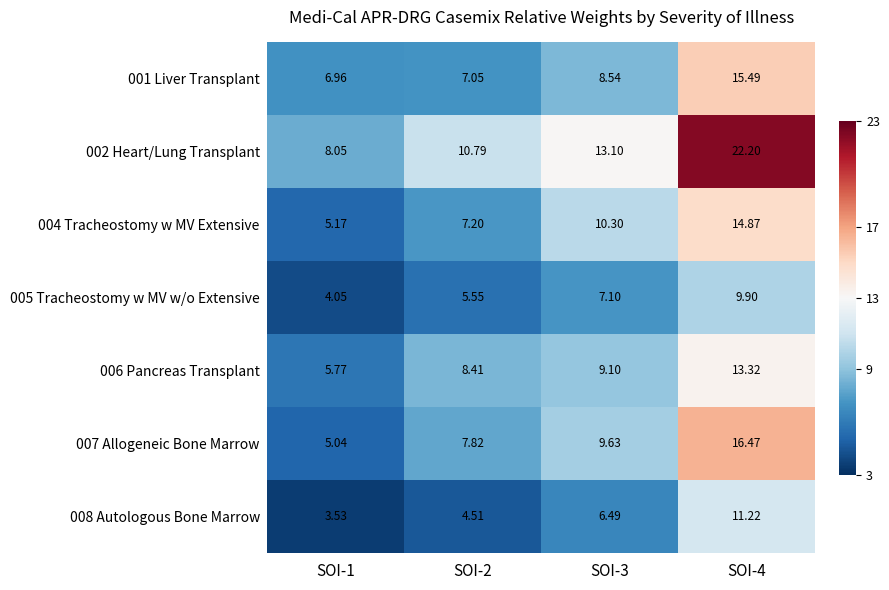

Is the value of 001 Liver Transplant at SOI-4 greater than the value of 004 Tracheostomy w MV Extensive at SOI-4?

Yes